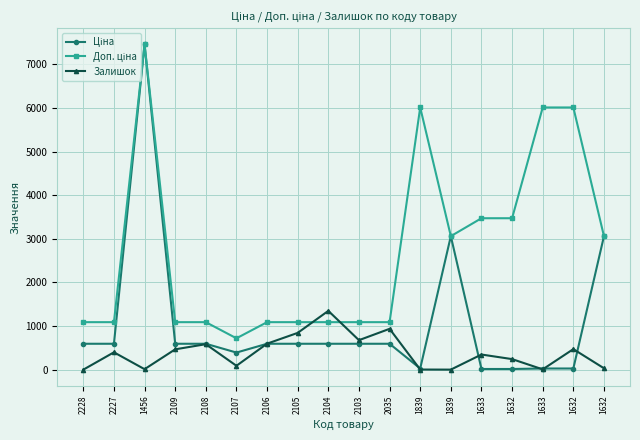

Rank the series by their average value, from lowest to highest.

Залишок, Ціна, Доп. ціна